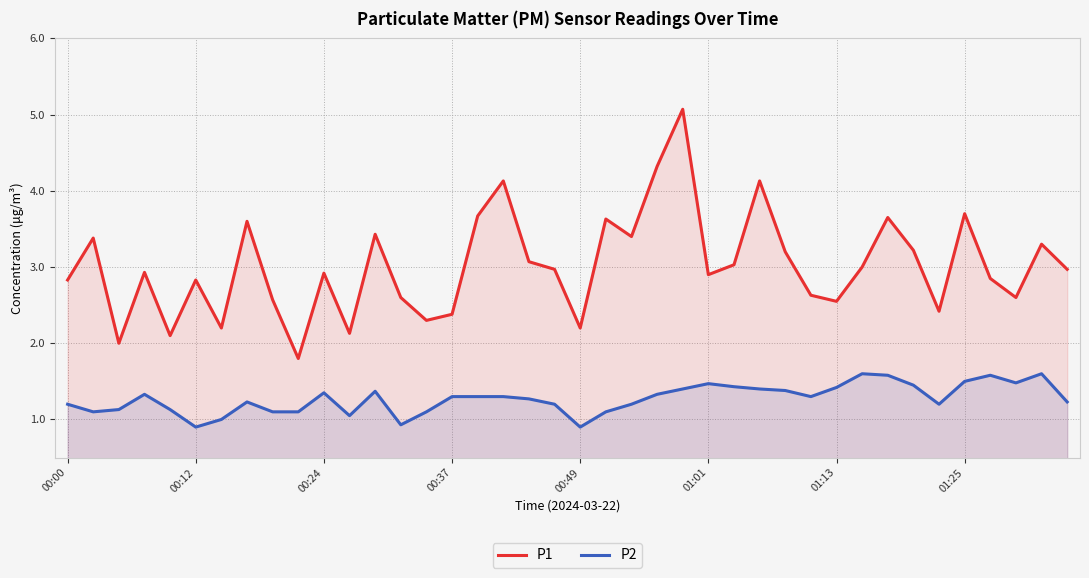

Which series has the largest range (max minus min)?

P1